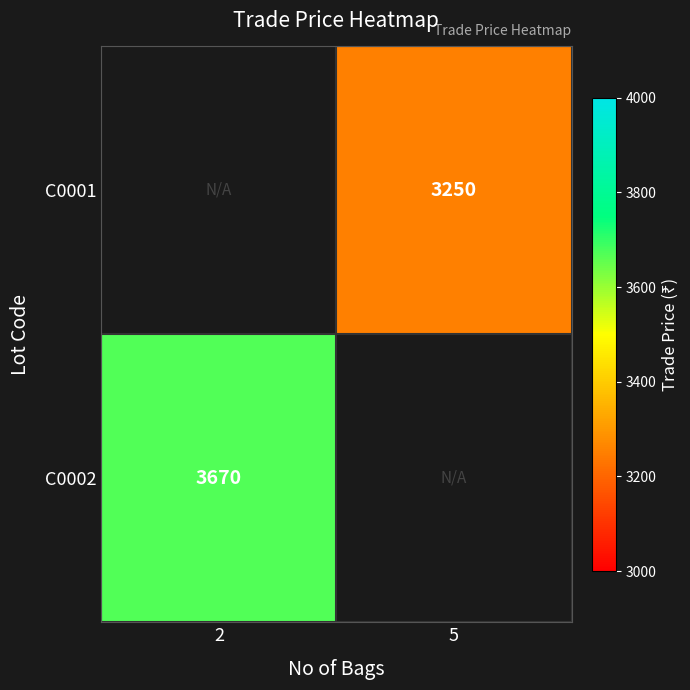

Is it true that C0002 equals 1244 at 2?

False